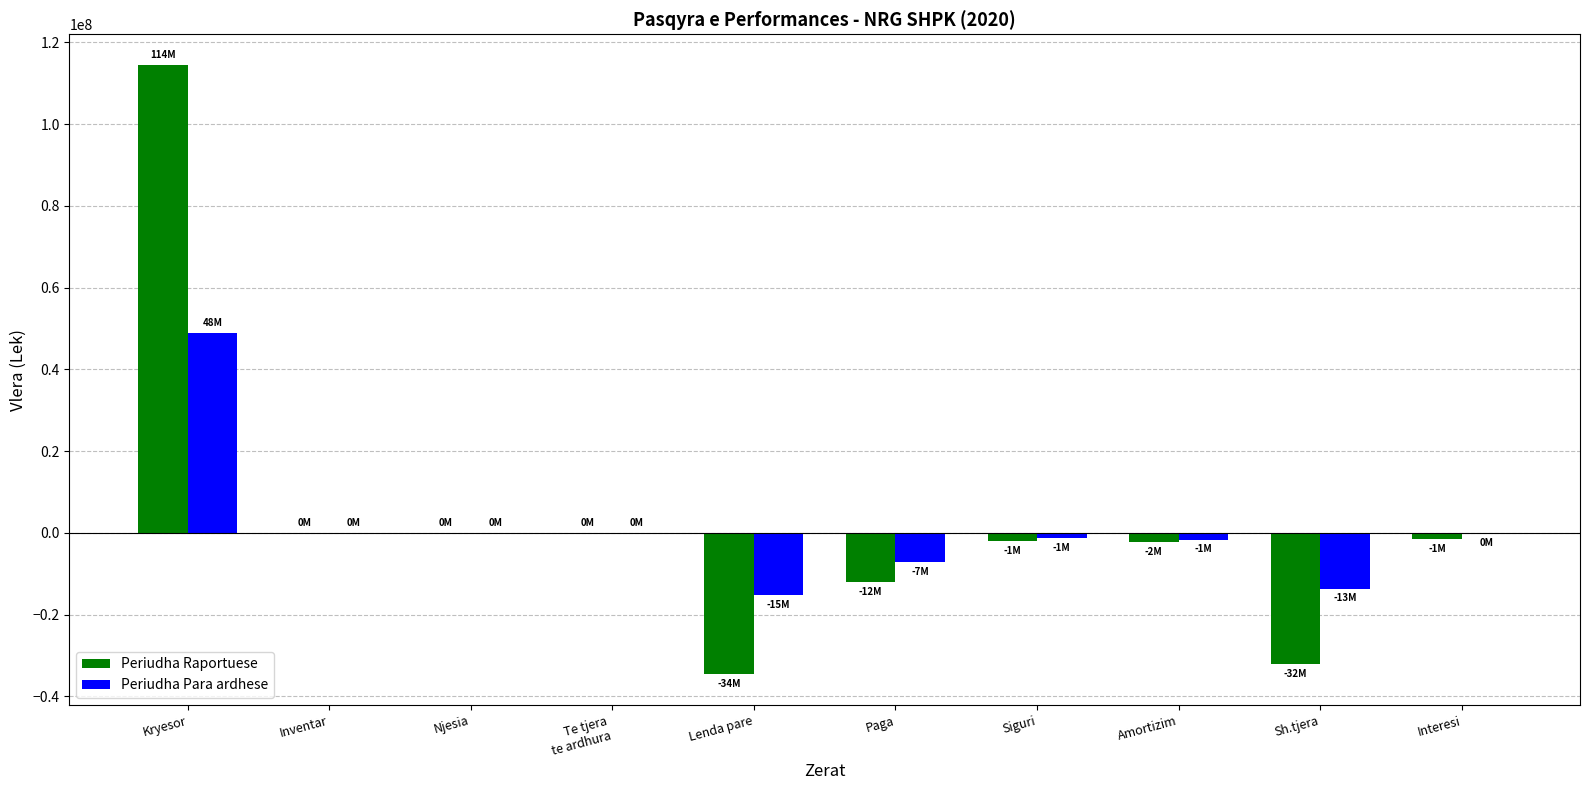

How many groups of bars are there?

10